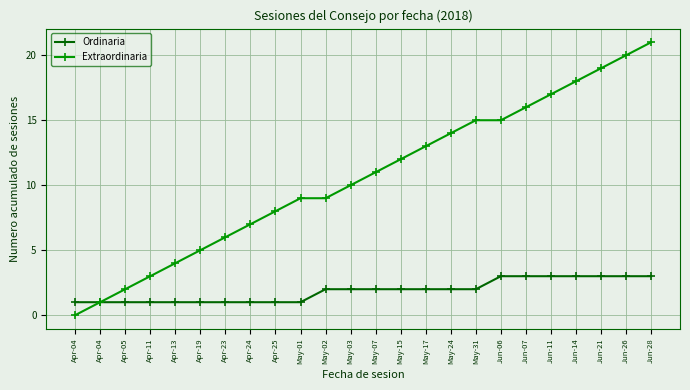

Is this an area chart (filled region under the line)?

No